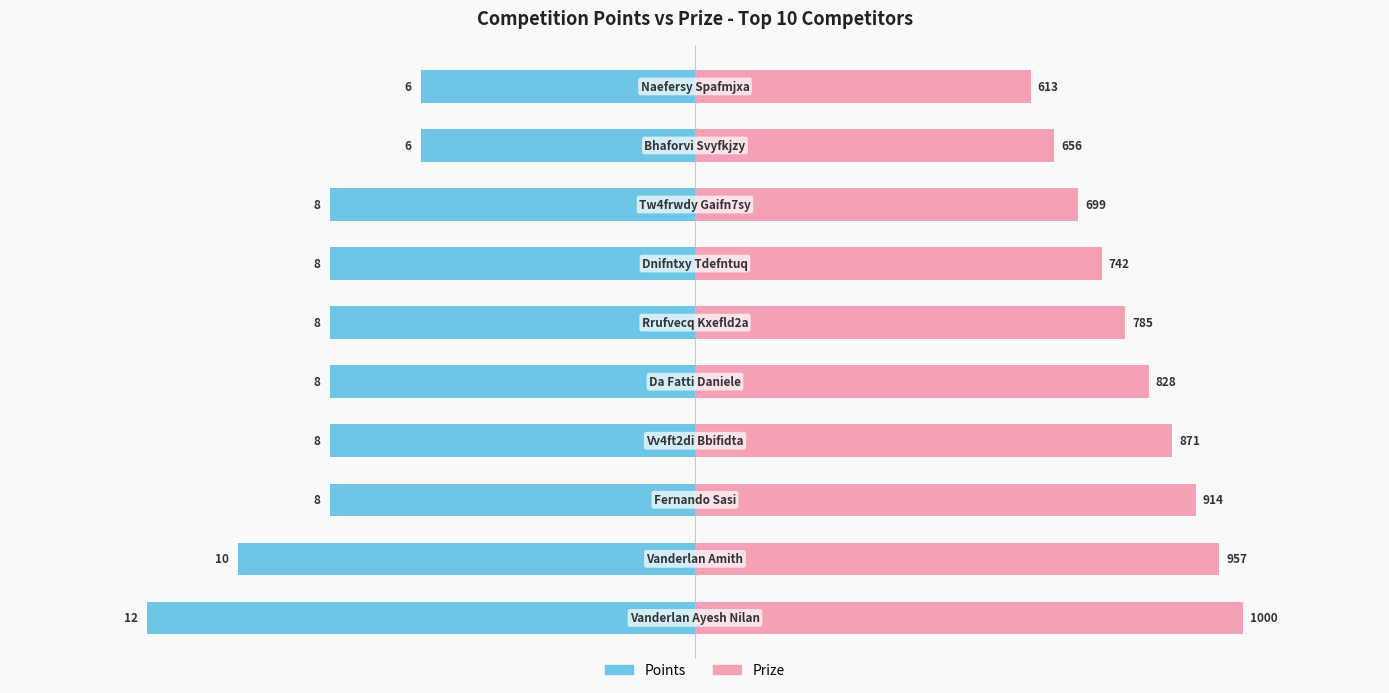

List the series in order of their peak value, highest first.

Prize, Points